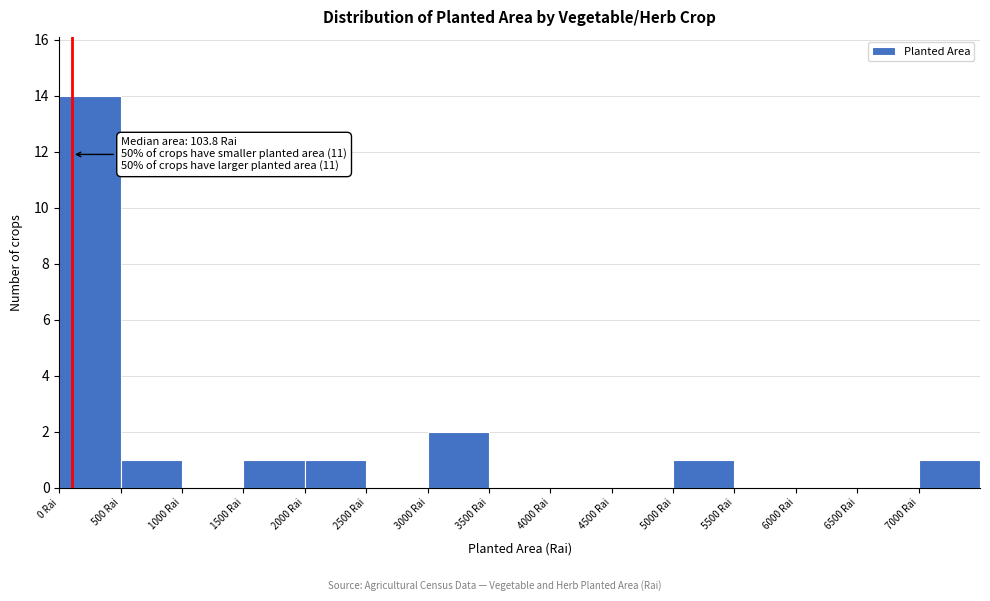

Over which range of the x-axis is the bar tallest?

0 to 500